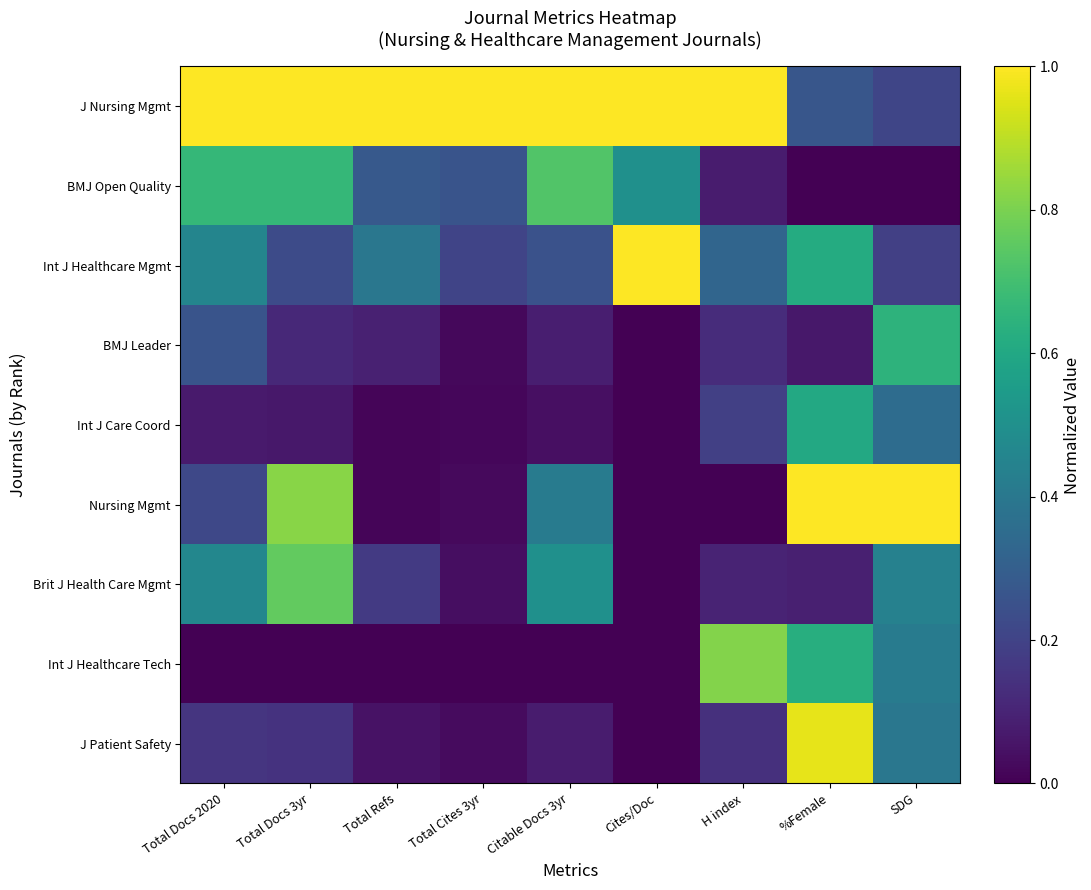

How many categories are shown in the chart?

9